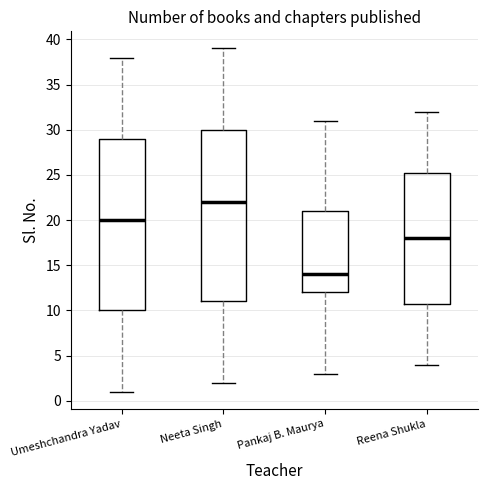

Reading left to right, transcribe this box plot: for each box, give where its median line is, the range the box spans, and where its two whiskers end, as read against the y-axis. The values are not printed on the chart, so give them approximately, as read against the axis.

Umeshchandra Yadav: median 20.0, box 10.0 to 29.0, whiskers 1.0 to 38.0
Neeta Singh: median 22.0, box 11.0 to 30.0, whiskers 2.0 to 39.0
Pankaj B. Maurya: median 14.0, box 12.0 to 21.0, whiskers 3.0 to 31.0
Reena Shukla: median 18.0, box 11.0 to 25.5, whiskers 4.0 to 32.0